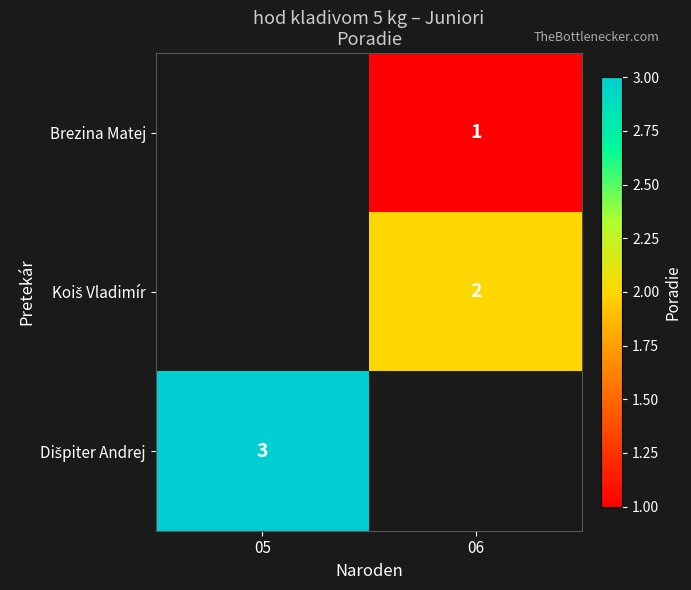

How many data points does each series have?

2